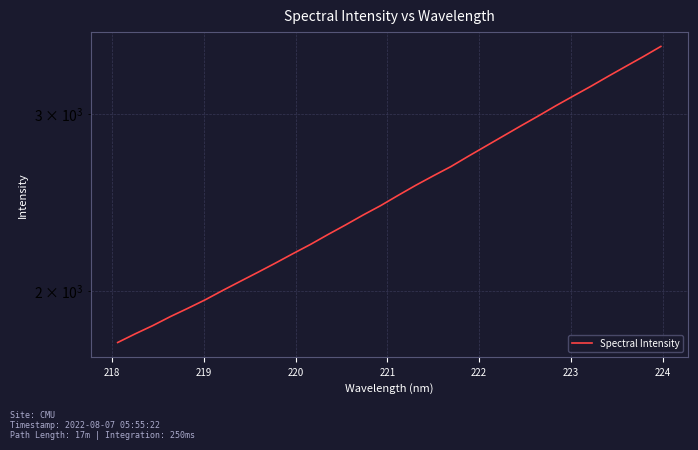

What is the value of the 4th point from the left?

1885.3